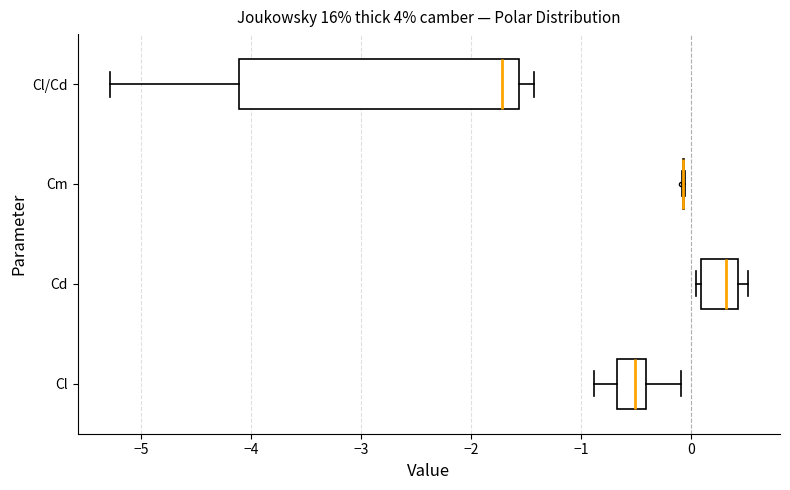

Where does the right whisker of the box for Cl end on the x-axis? The values are not printed on the chart, so give them approximately, as read against the axis.

-0.1